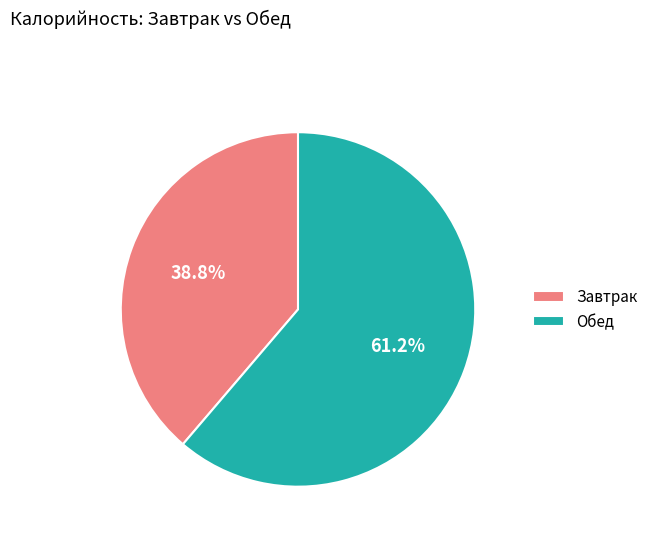

Which slice is the largest?

Обед